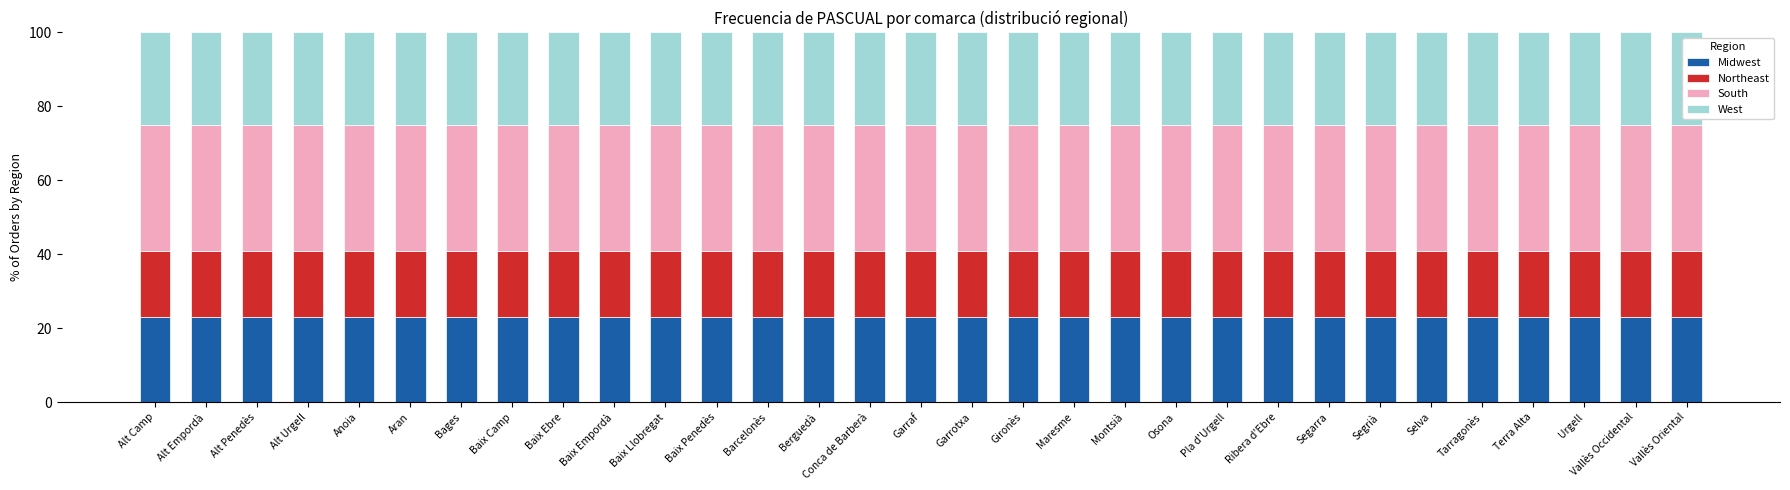

The value of Midwest at Garrotxa is 23. True or false?

True